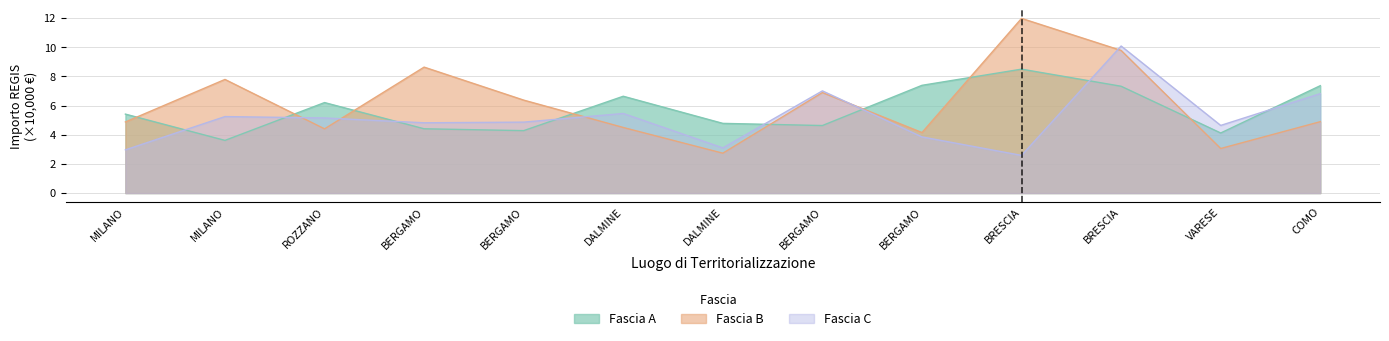

What is the approximate value of Fascia C at BERGAMO?

4.9